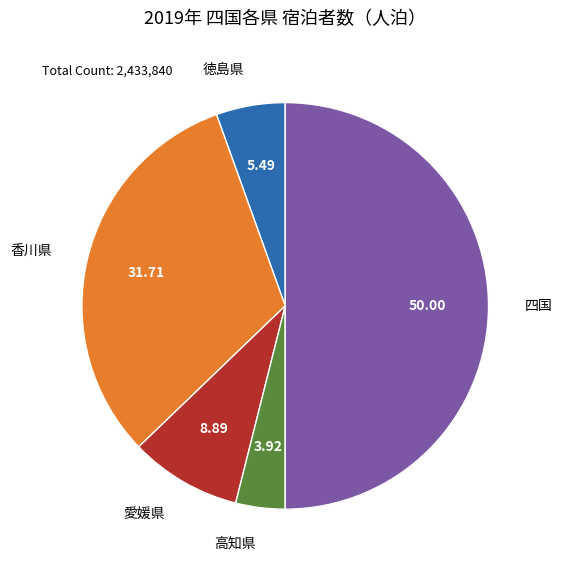

Rank the categories by value from lowest to highest.

高知県, 徳島県, 愛媛県, 香川県, 四国